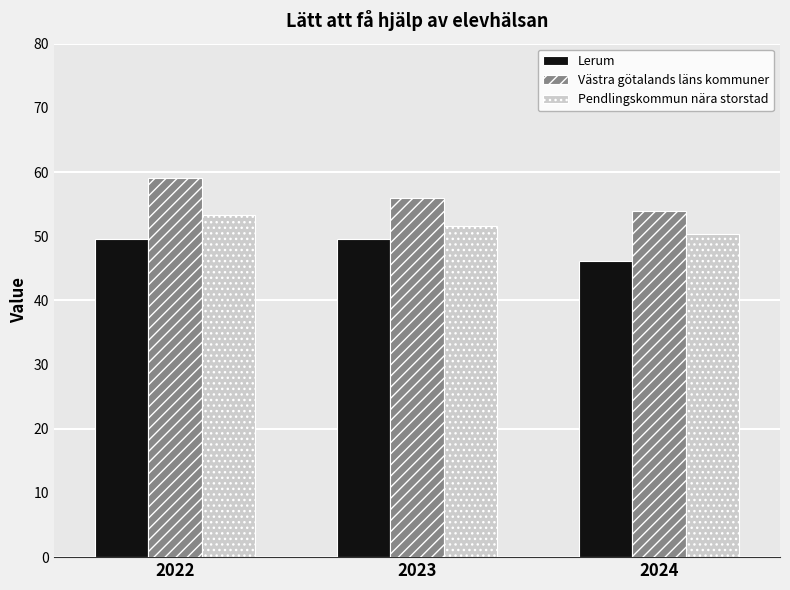

Which series changed the most between 2022 and 2024?

Västra götalands läns kommuner